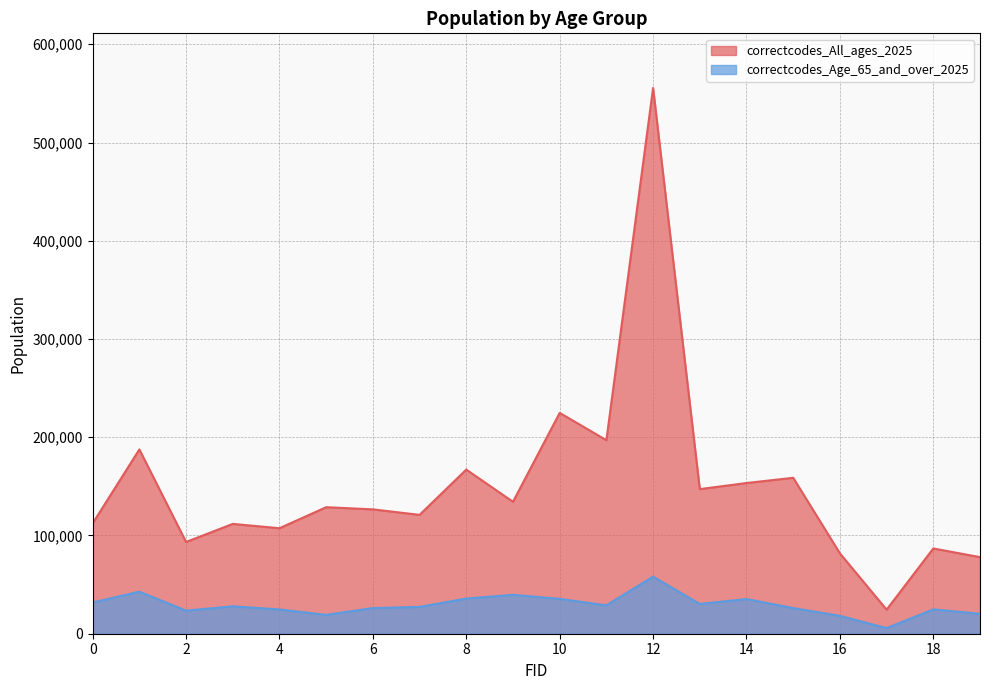

Rank the series by their maximum value, from lowest to highest.

correctcodes_Age_65_and_over_2025, correctcodes_All_ages_2025